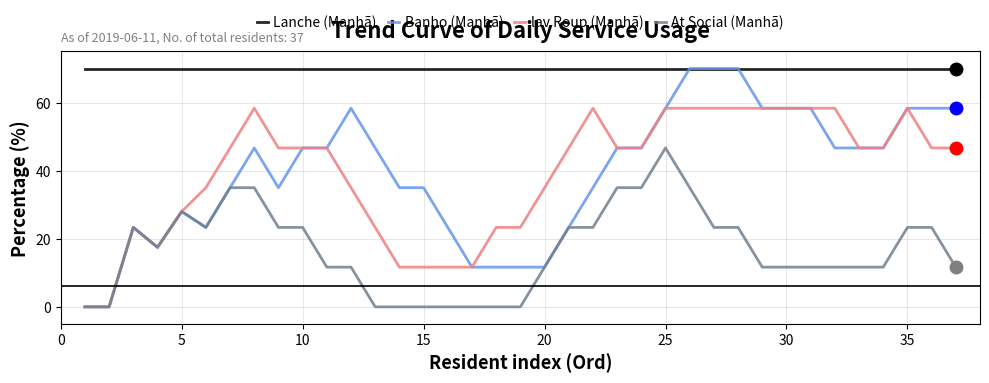

True or false: lav Roup (Manhã) and Lanche (Manhã) intersect in this chart.

False